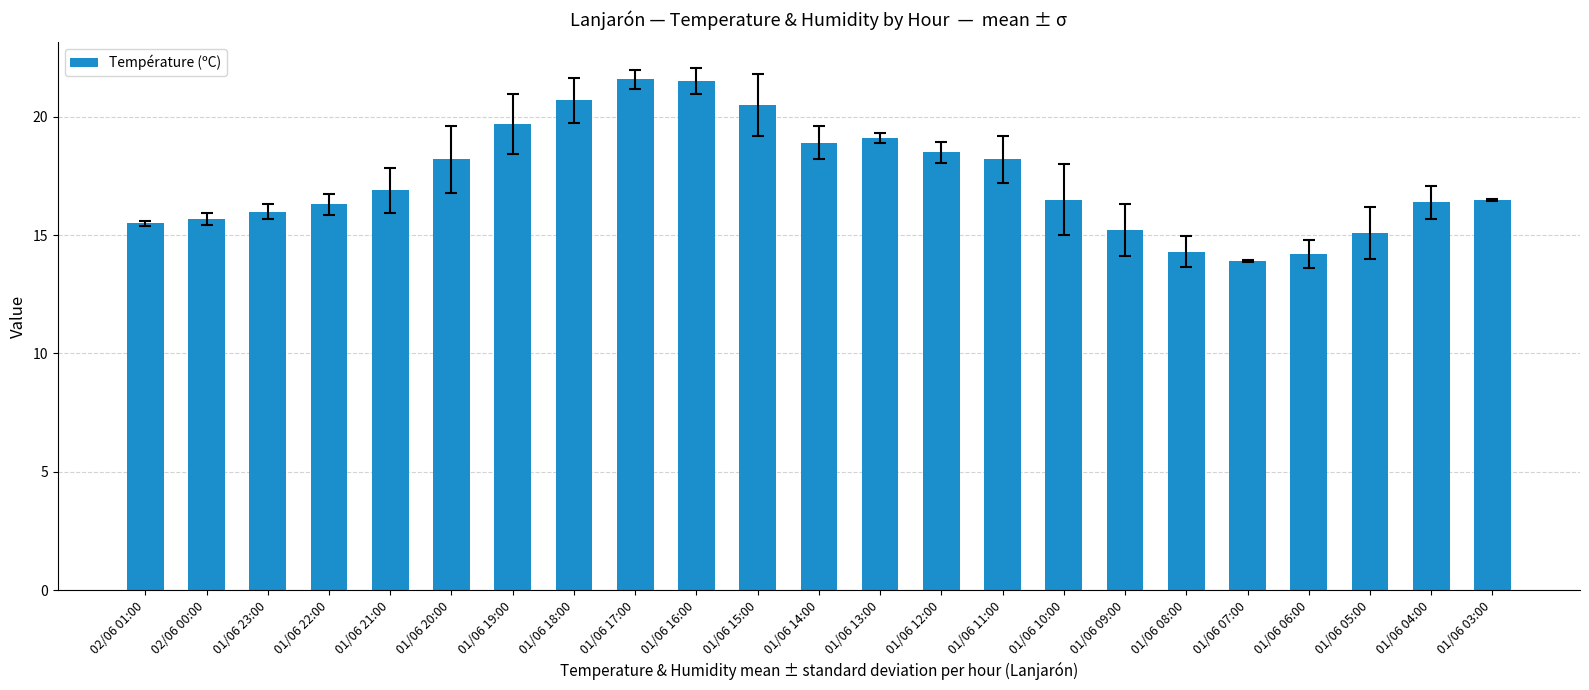

What is the greatest value displayed?

21.6